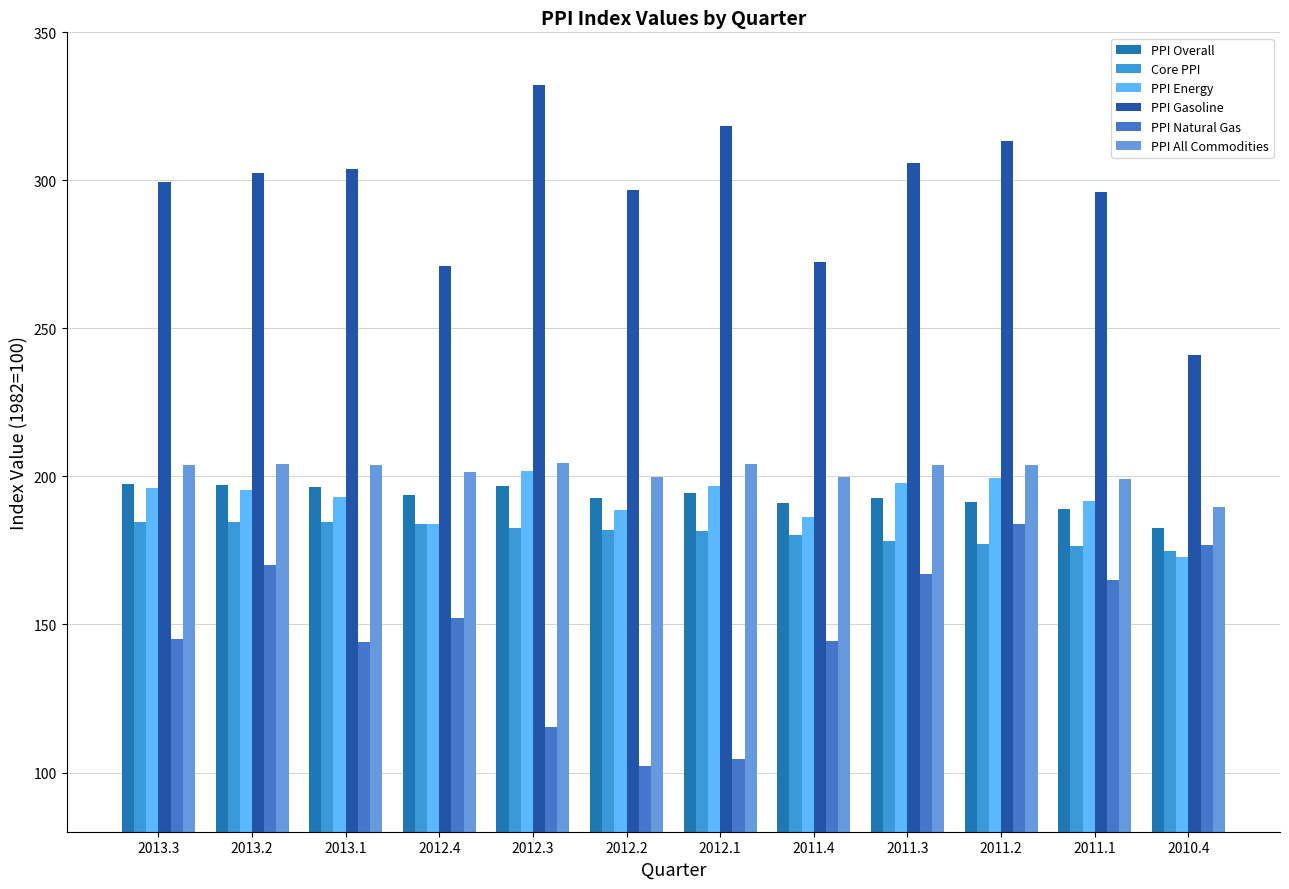

Reading right to left, list all the values displayed in this chart.

PPI Overall: 2010.4=182.6	2011.1=189.1	2011.2=191.4	2011.3=192.6	2011.4=191.1	2012.1=194.4	2012.2=192.8	2012.3=196.7	2012.4=193.7	2013.1=196.6	2013.2=197.2	2013.3=197.3
Core PPI: 2010.4=174.8	2011.1=176.4	2011.2=177.2	2011.3=178.3	2011.4=180.1	2012.1=181.6	2012.2=181.8	2012.3=182.5	2012.4=183.8	2013.1=184.7	2013.2=184.7	2013.3=184.6
PPI Energy: 2010.4=172.9	2011.1=191.6	2011.2=199.5	2011.3=197.9	2011.4=186.3	2012.1=196.8	2012.2=188.8	2012.3=201.7	2012.4=184.1	2013.1=192.9	2013.2=195.5	2013.3=196.2
PPI Gasoline: 2010.4=241.0	2011.1=296.2	2011.2=313.3	2011.3=305.7	2011.4=272.5	2012.1=318.2	2012.2=296.8	2012.3=332.1	2012.4=271.1	2013.1=303.8	2013.2=302.5	2013.3=299.5
PPI Natural Gas: 2010.4=176.7	2011.1=165.0	2011.2=183.9	2011.3=167.1	2011.4=144.4	2012.1=104.7	2012.2=102.1	2012.3=115.4	2012.4=152.3	2013.1=144.2	2013.2=170.1	2013.3=145.2
PPI All Commodities: 2010.4=189.7	2011.1=199.2	2011.2=203.9	2011.3=203.7	2011.4=199.8	2012.1=204.2	2012.2=199.8	2012.3=204.4	2012.4=201.5	2013.1=204.0	2013.2=204.3	2013.3=204.0